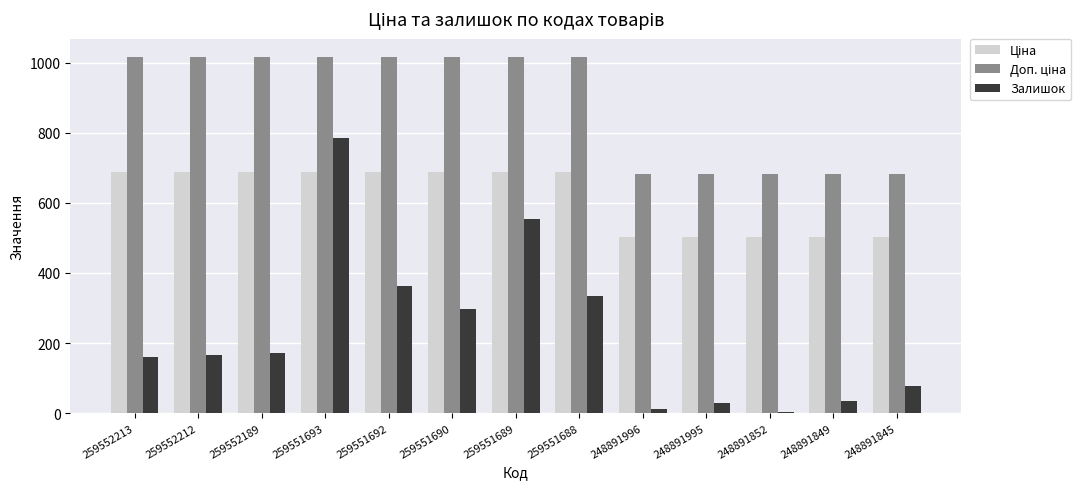

What is the sum of the Залишок values at 248891845 and 259552189?

249.0